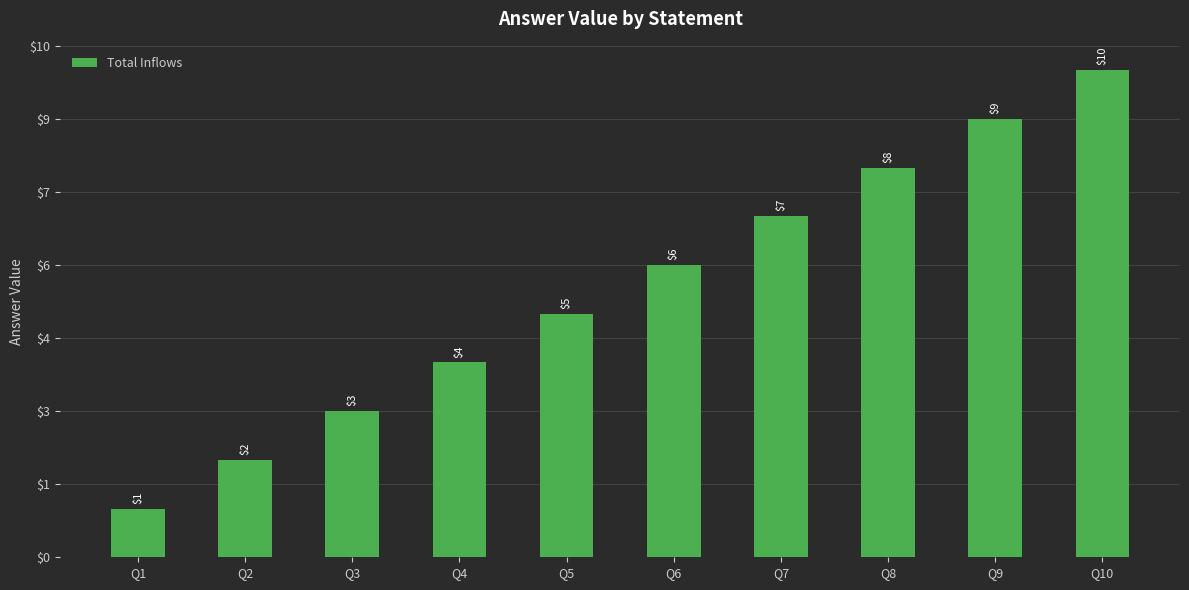

What is the difference between the maximum and minimum values?

9